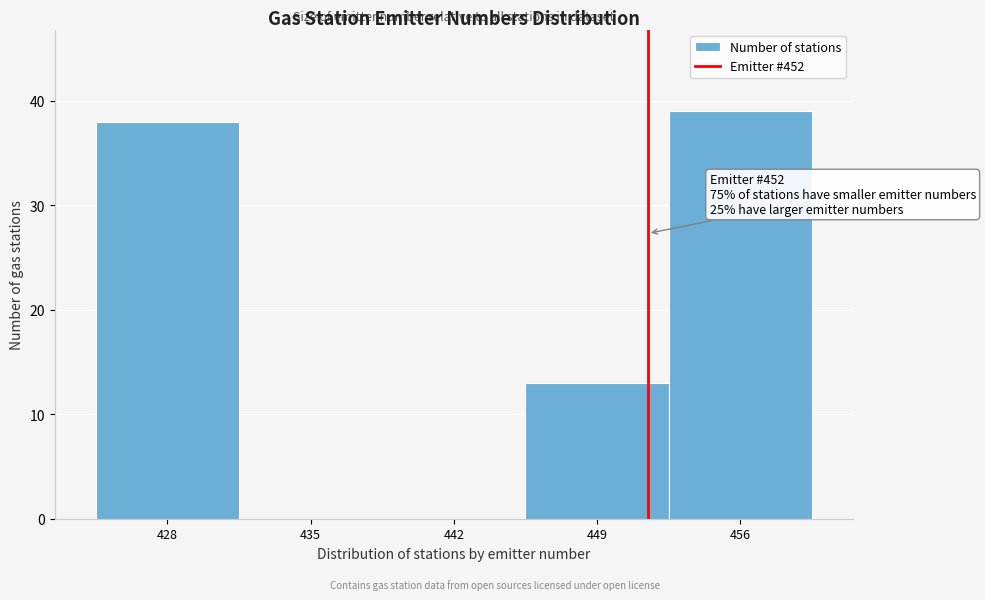

Reading left to right, transcribe all the data shown in this chart.

428=38	435=0	442=0	449=13	456=39